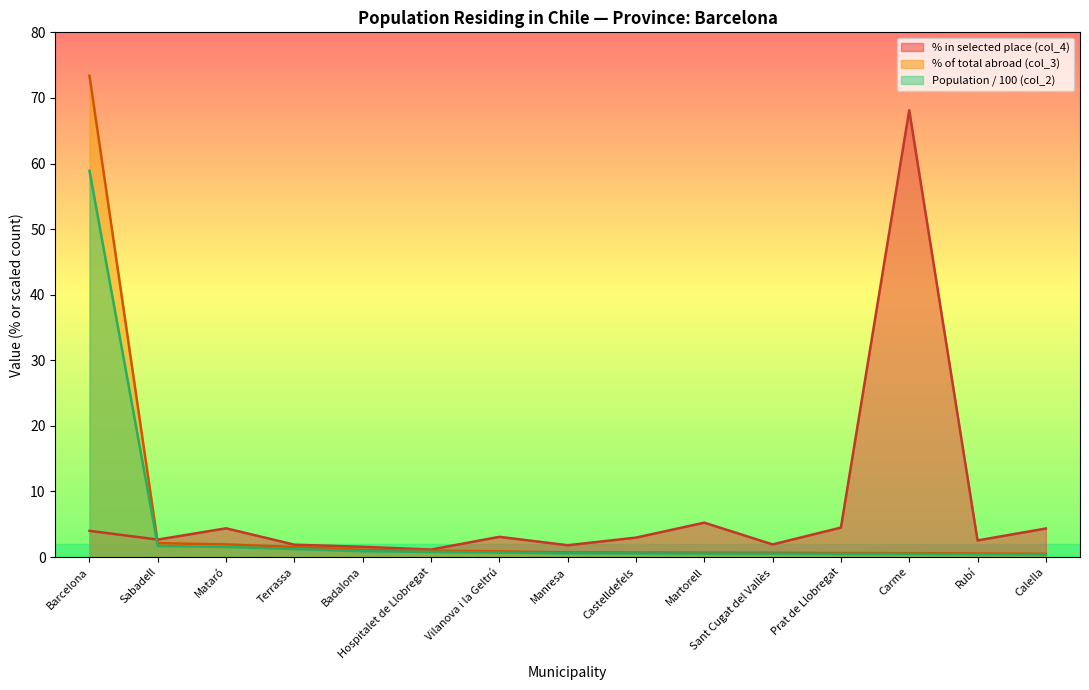

Where does the % in selected place (col_4) series first go above 2?

Barcelona